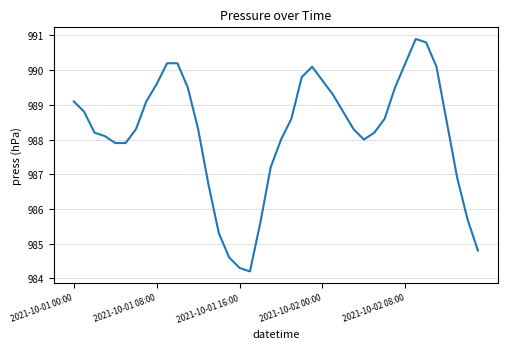

Does the chart display data point markers on the line(s)?

No